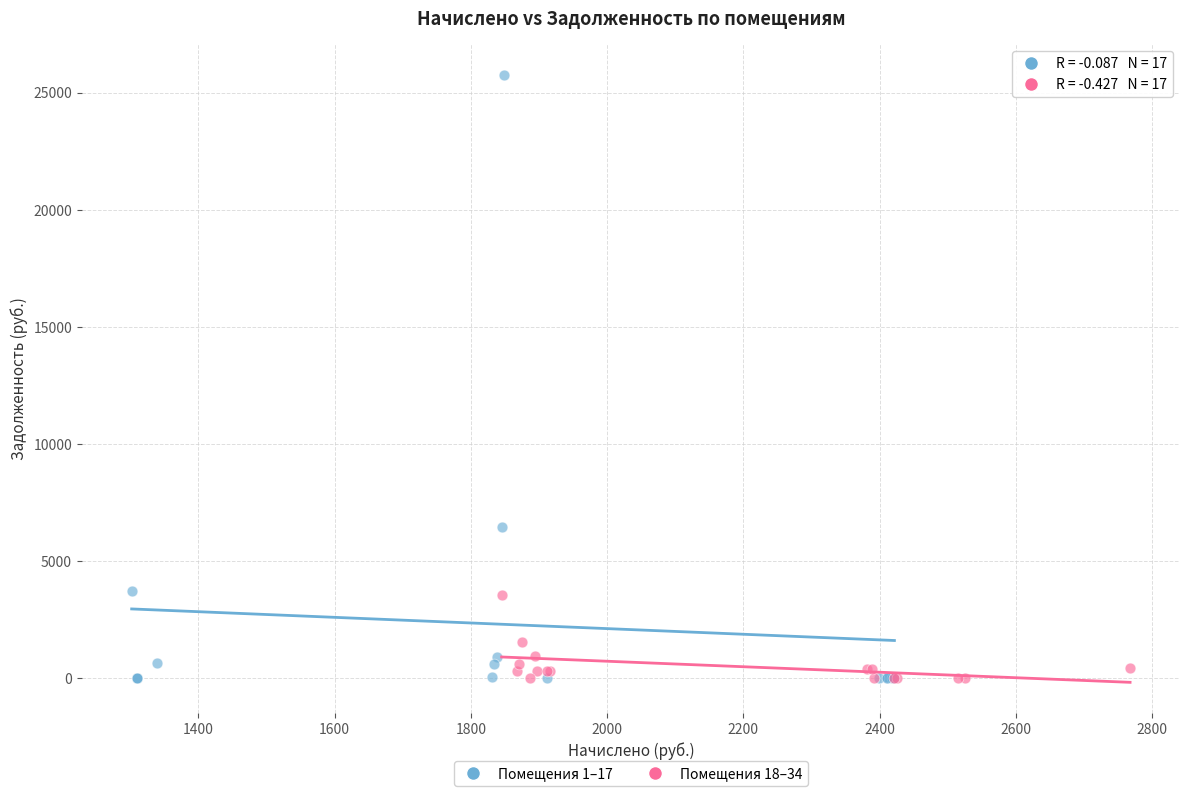

Which series has the widest spread of Y values?

Помещения 1–17